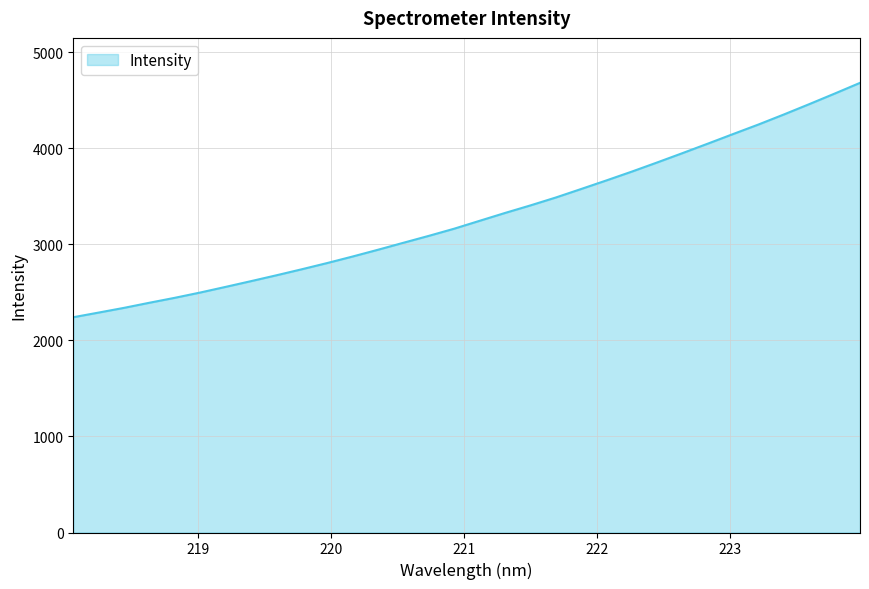

True or false: there are more than 0 points higher than both neighbors.

False